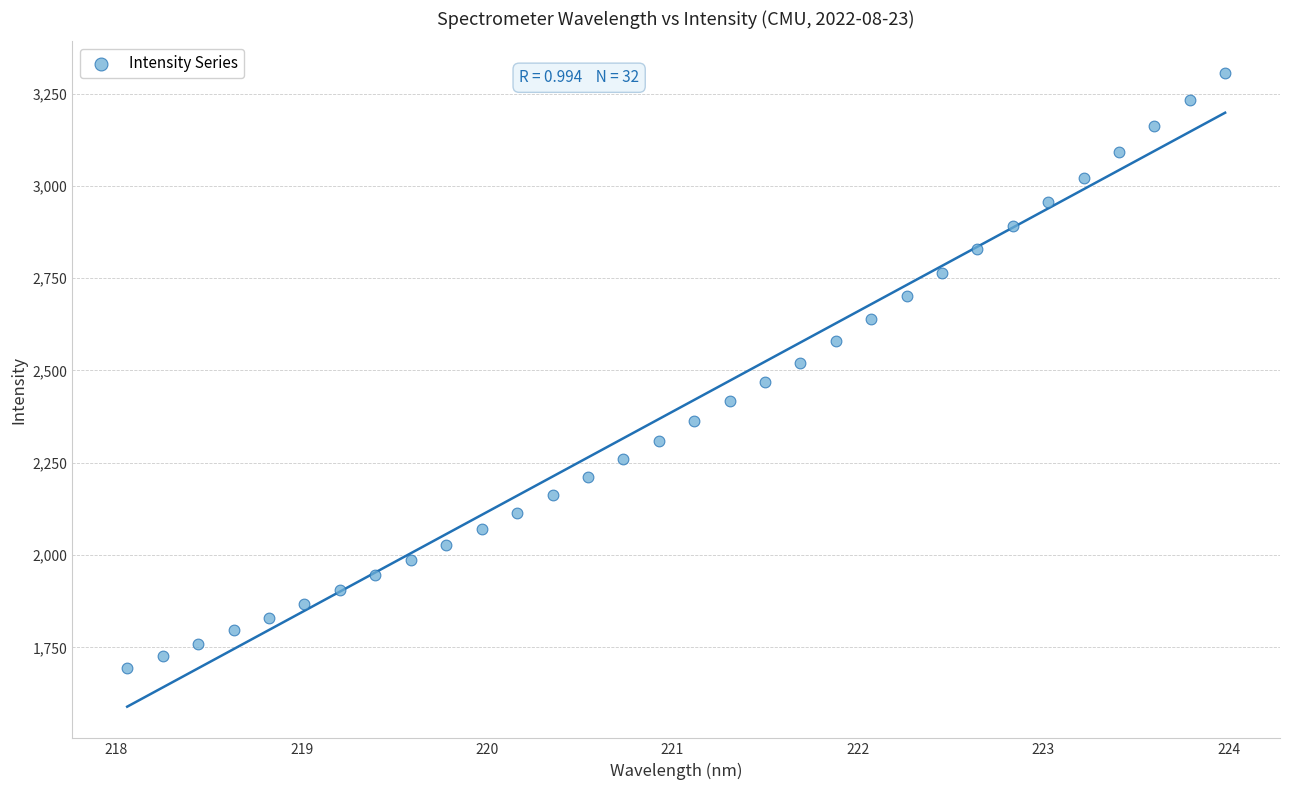

What is the range of X values (max minus min)?

5.9